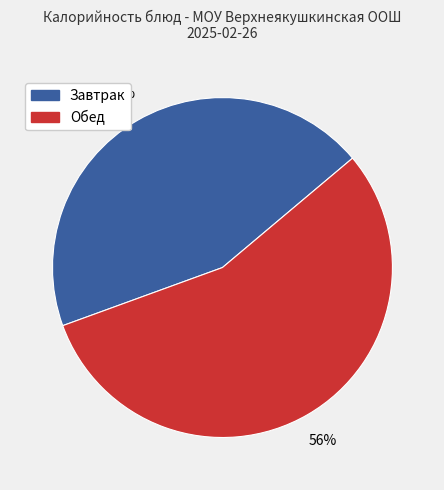

To the nearest percent, what is the average slice percentage?

50%